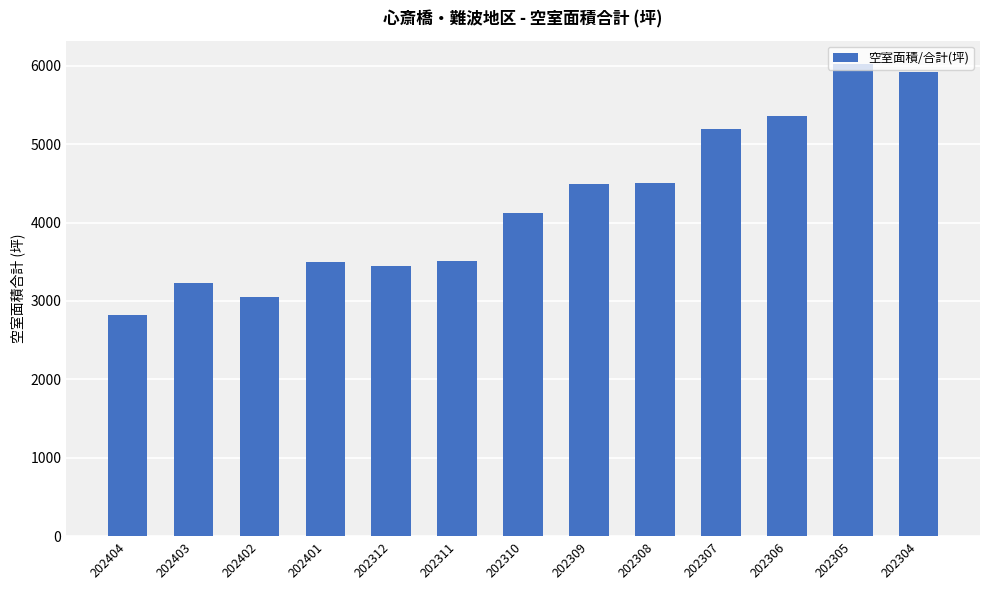

What is the difference between the second highest and minimum values?

3095